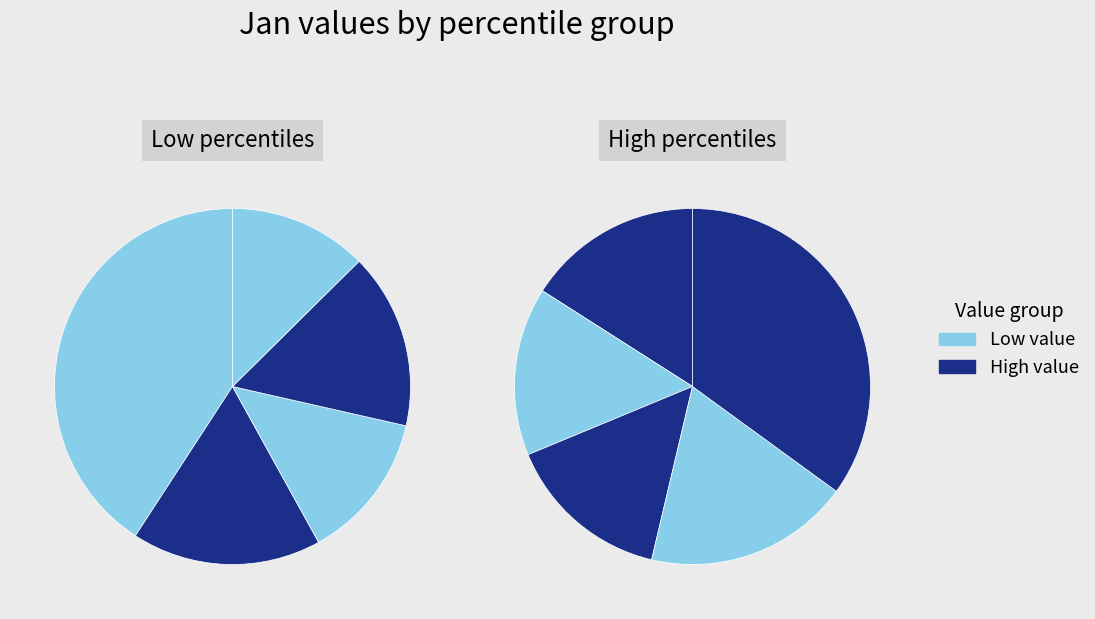

Rank the categories by value from highest to lowest.

pct05, pct95, pct15, pct35, pct25, pct45, pct85, pct55, pct65, pct75